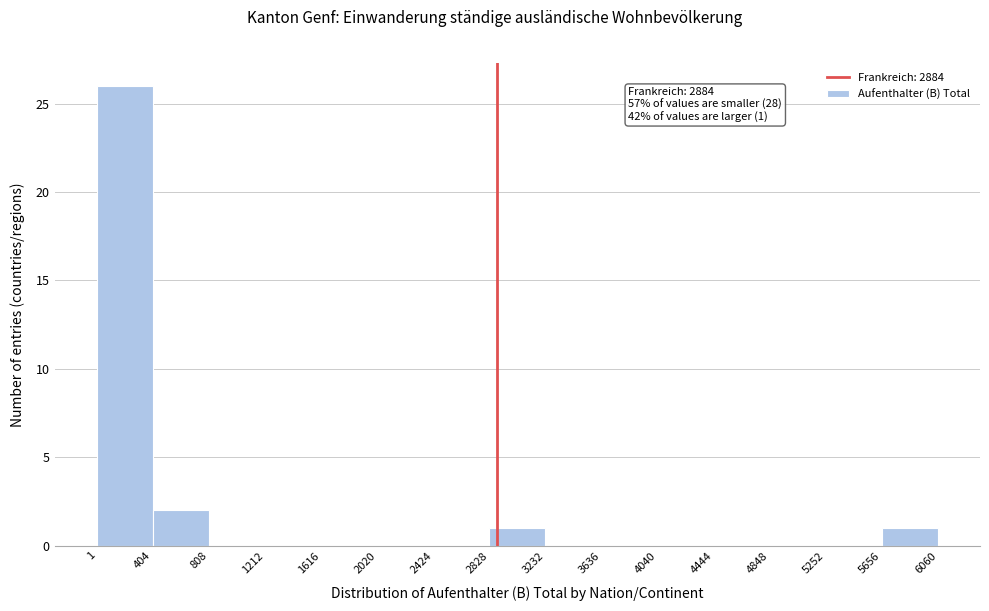

Over which range of the x-axis is the bar tallest?

1 to 404